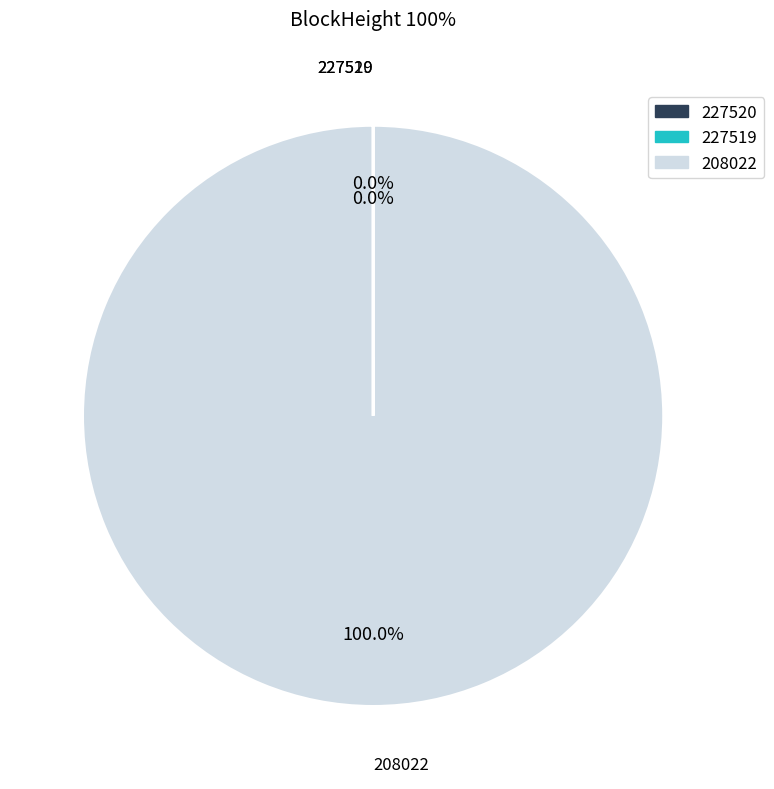

Is there any slice that represents more than half of the pie?

Yes